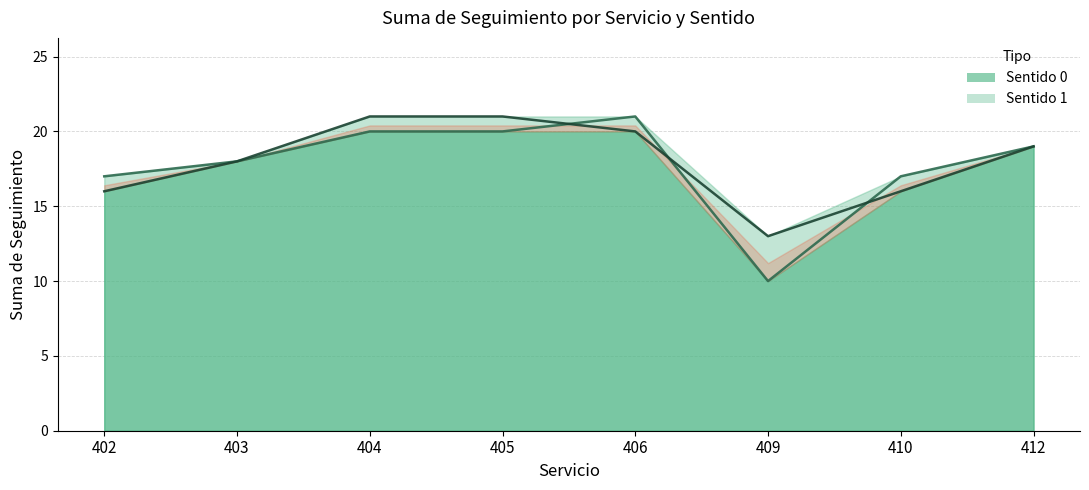

Read the Sentido 1 value at 405.

21